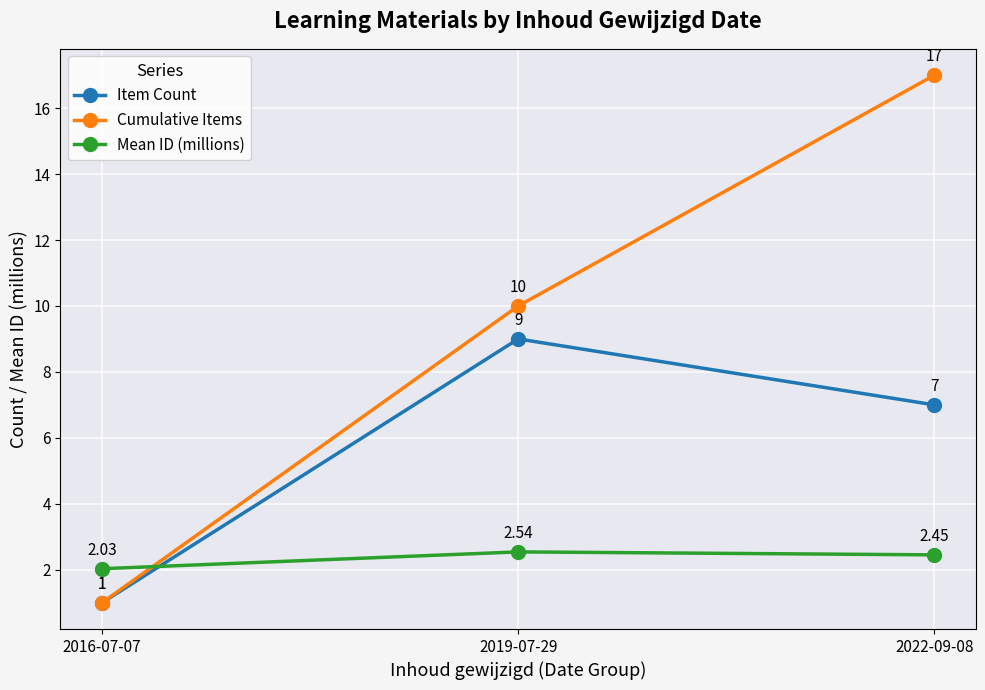

At how many categories does at least one series exceed 5?

2